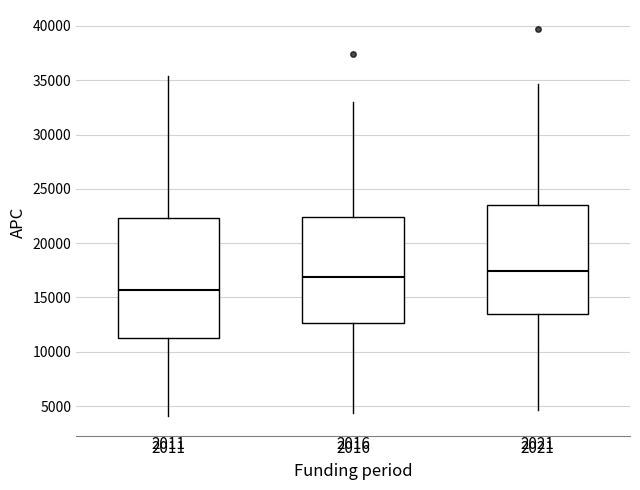

Reading left to right, transcribe this box plot: for each box, give where its median line is, the range the box spans, and where its two whiskers end, as read against the y-axis. The values are not printed on the chart, so give them approximately, as read against the axis.

2011: median 15500, box 11500 to 22500, whiskers 4000 to 35500
2016: median 17000, box 12500 to 22500, whiskers 4500 to 33000
2021: median 17500, box 13500 to 23500, whiskers 4500 to 34500